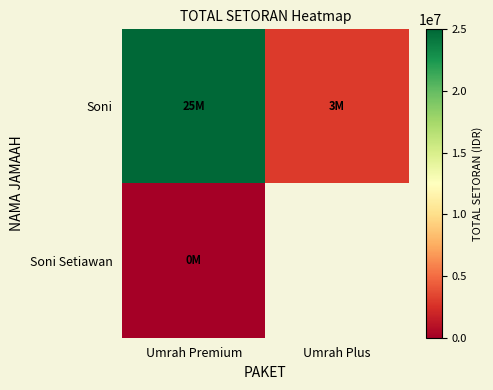

What is the difference between the maximum and minimum values in the Soni series?

22000000.0